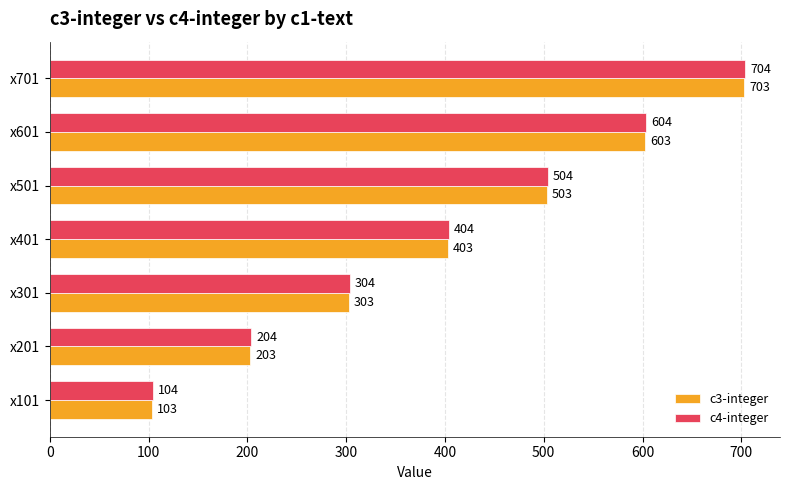

What is the sum of all c3-integer values?

2821